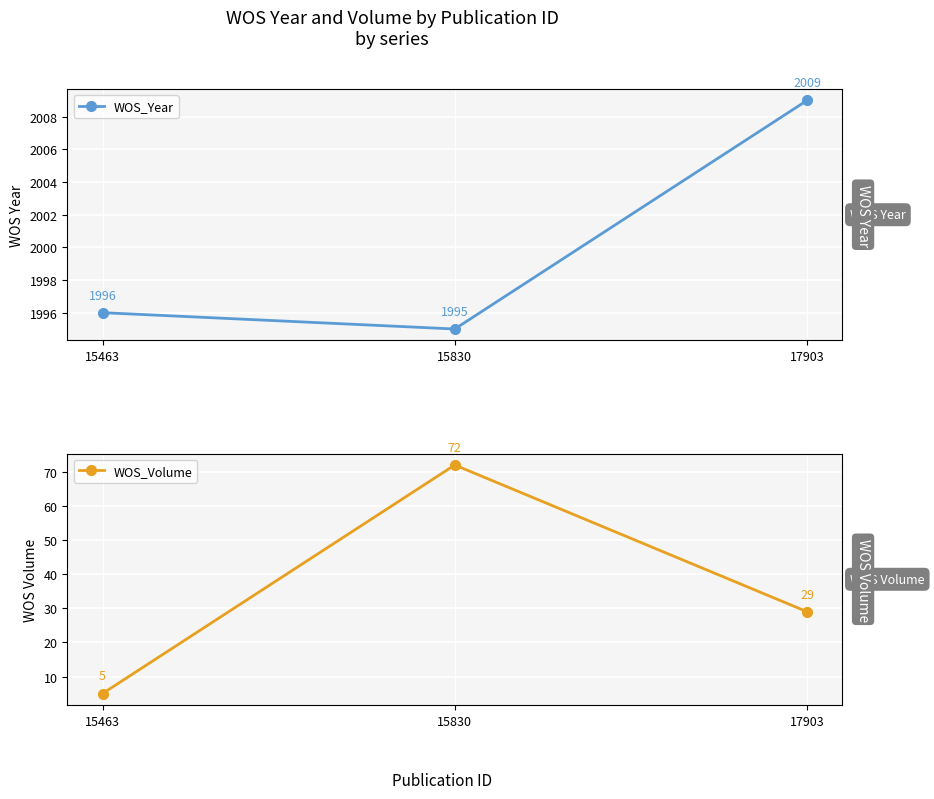

Reading left to right, list all the values displayed in this chart.

WOS_Year: 1996	1995	2009
WOS_Volume: 5	72	29